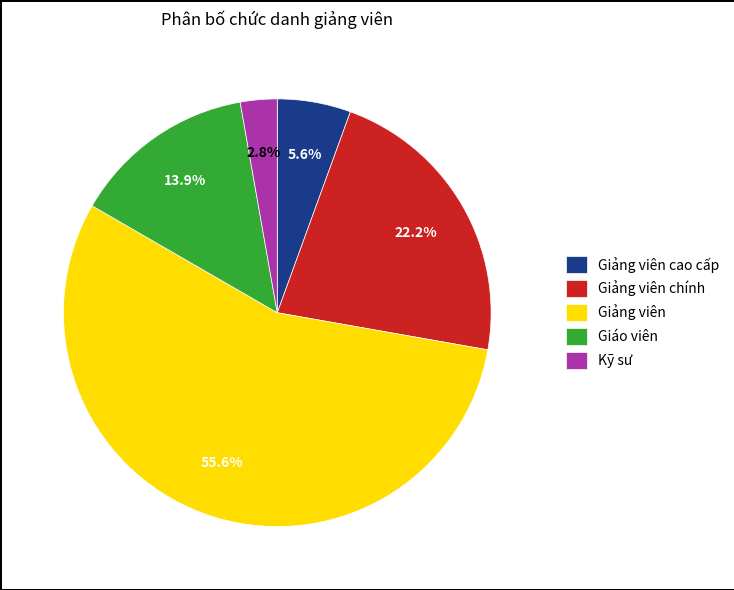

What is the largest slice in the pie chart?

Giảng viên